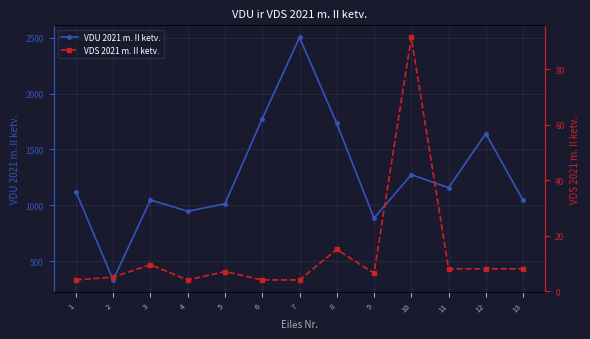

True or false: VDS 2021 m. II ketv. and VDU 2021 m. II ketv. cross at least once.

False